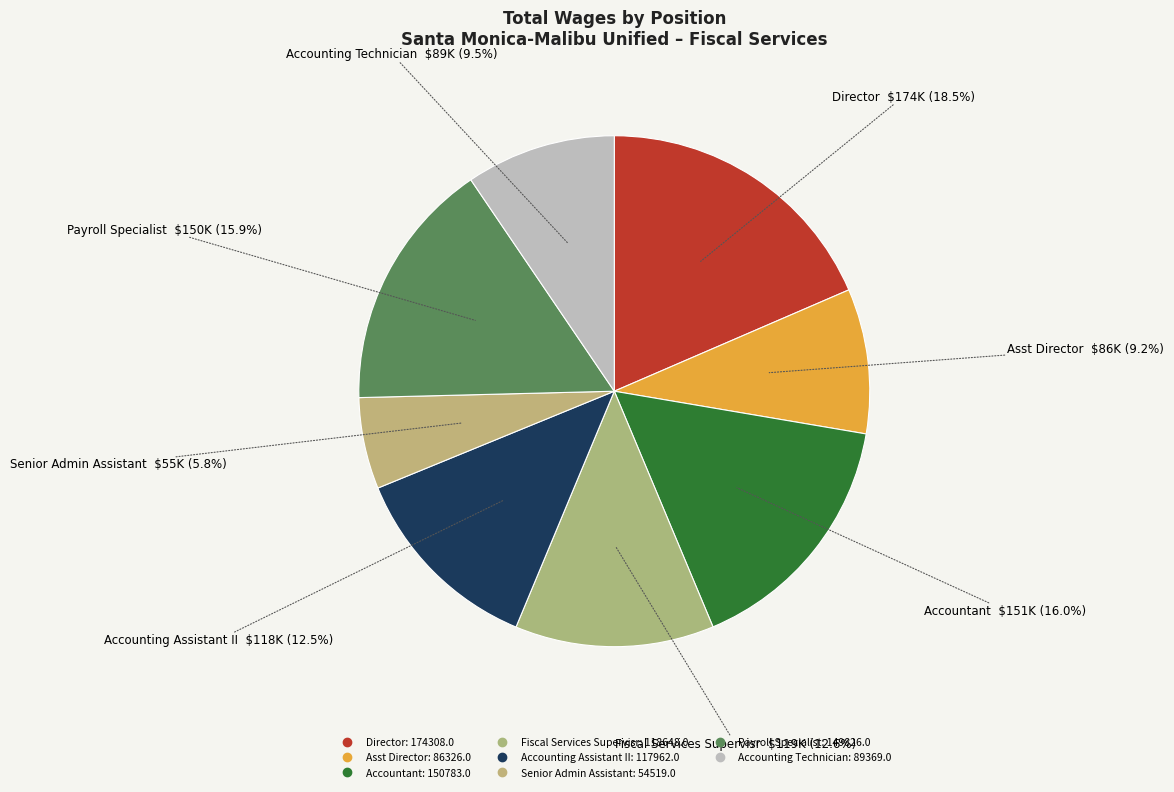

How many segments does this pie chart have?

8